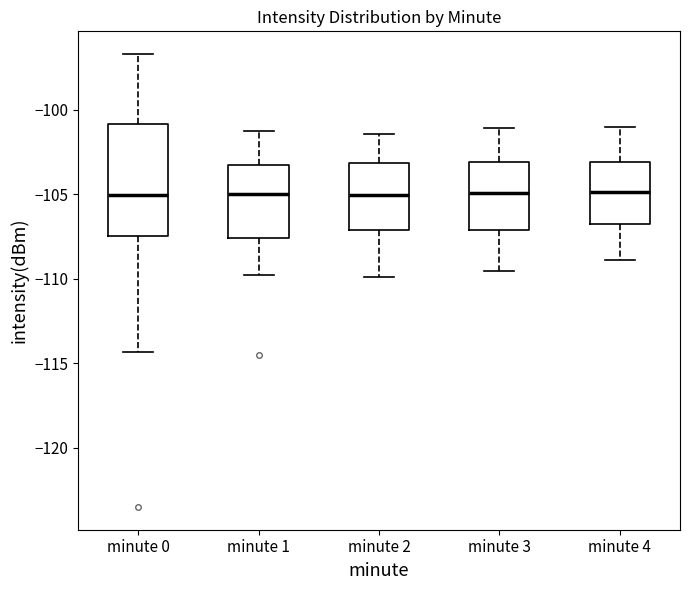

Reading left to right, transcribe this box plot: for each box, give where its median line is, the range the box spans, and where its two whiskers end, as read against the y-axis. The values are not printed on the chart, so give them approximately, as read against the axis.

minute 0: median -105.0, box -107.5 to -101.0, whiskers -114.5 to -96.5
minute 1: median -105.0, box -107.5 to -103.0, whiskers -109.5 to -101.0
minute 2: median -105.0, box -107.0 to -103.0, whiskers -110.0 to -101.5
minute 3: median -105.0, box -107.0 to -103.0, whiskers -109.5 to -101.0
minute 4: median -105.0, box -107.0 to -103.0, whiskers -109.0 to -101.0